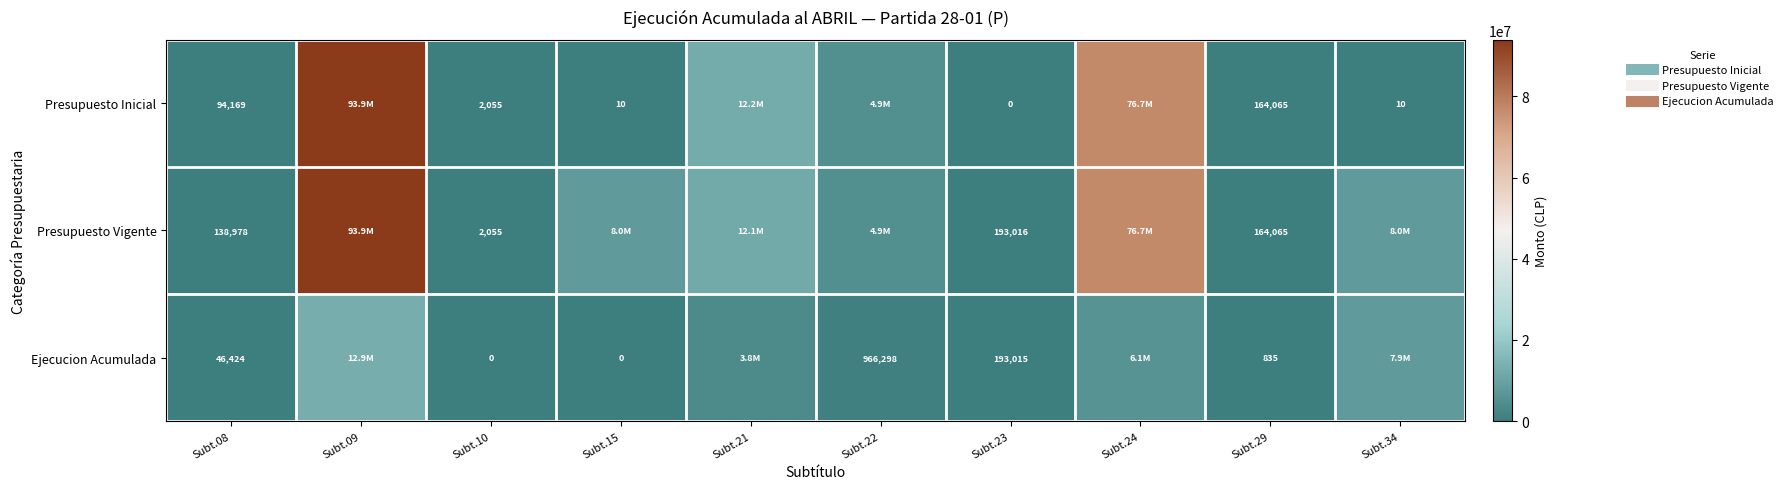

What is the total value across all series at Subt.23?

386031